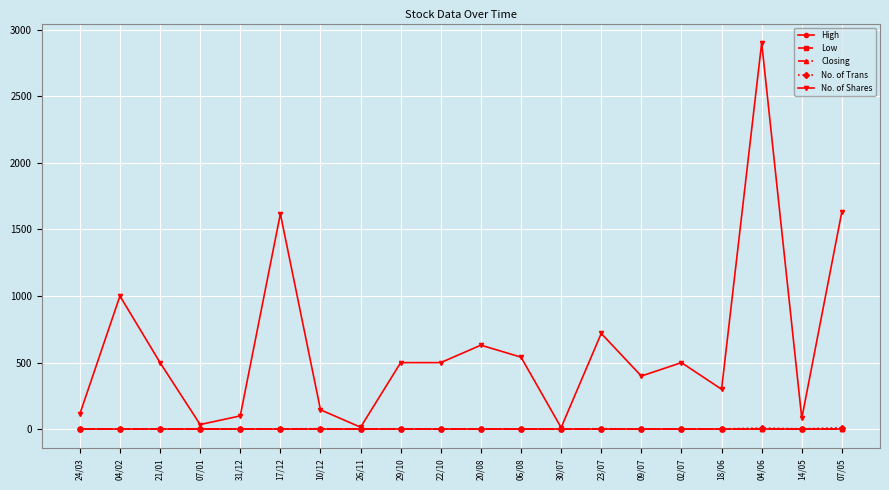

How many data points in No. of Shares are less than 500?

9